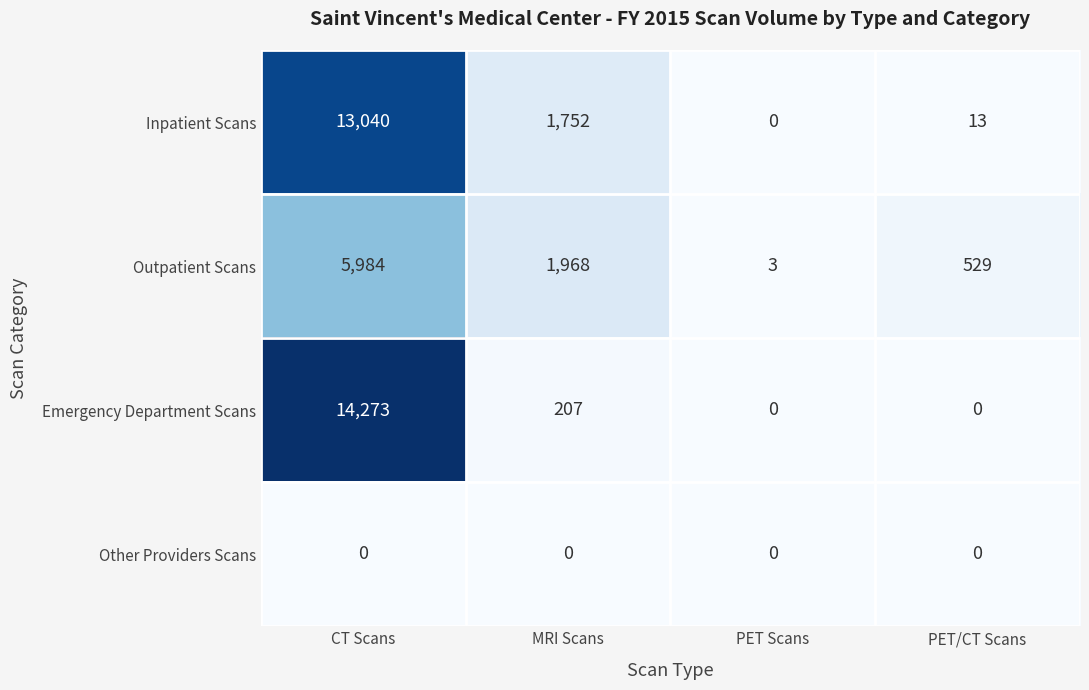

How many series are shown in this chart?

4